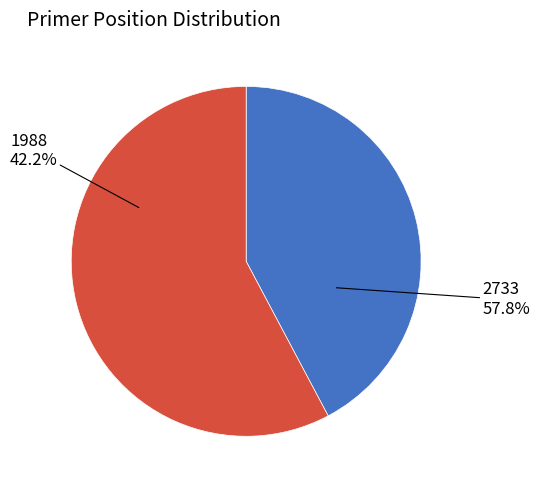

What is the change in value from 1988 to 2733?

+745